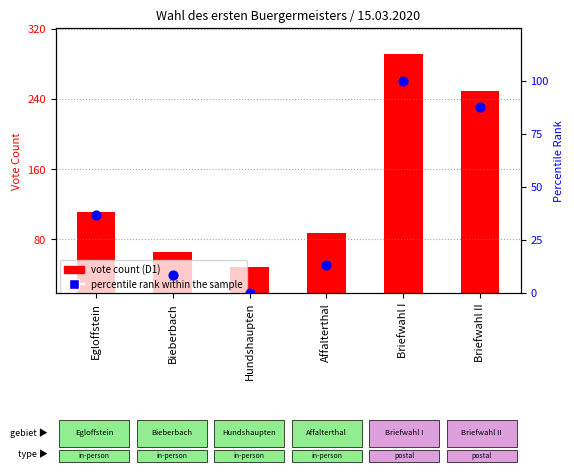

Which series contains the lowest Y value?

percentile rank within the sample